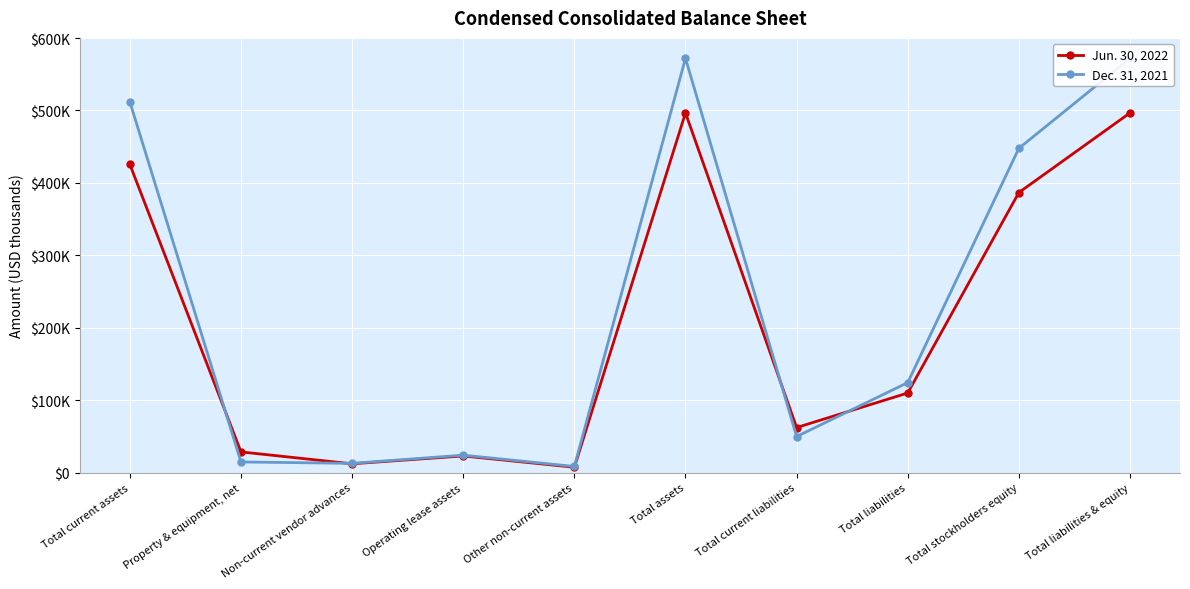

What is the total value across all series at Total current liabilities?

112036